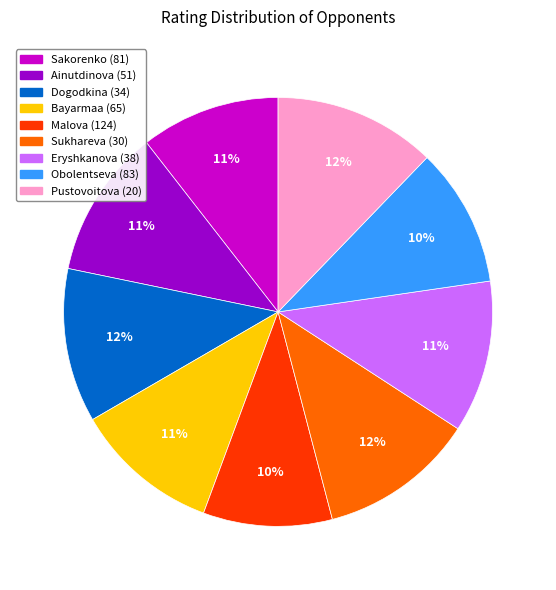

To the nearest percent, what is the average slice percentage?

11%